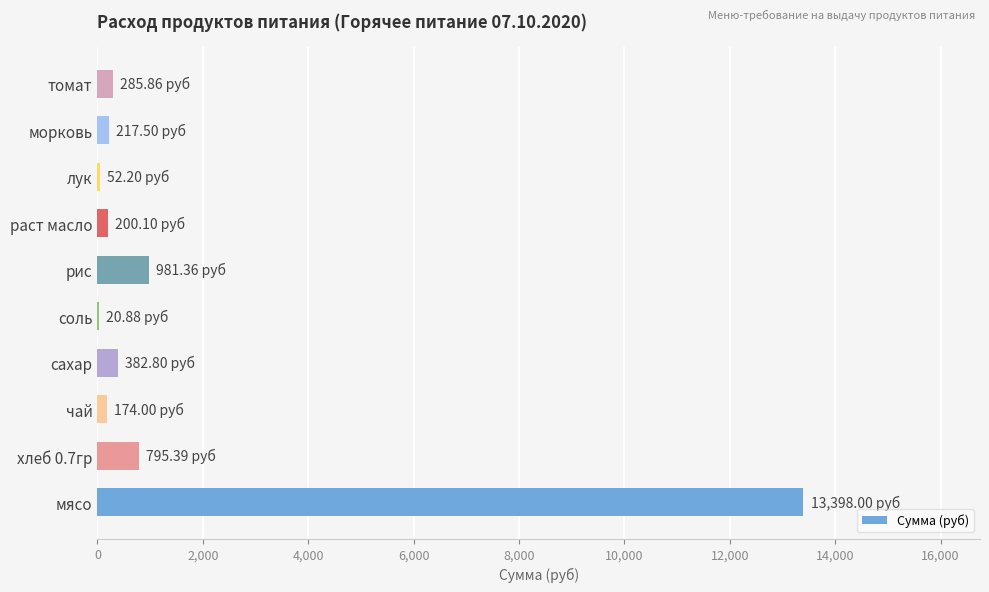

Which category has the highest value across all series?

мясо